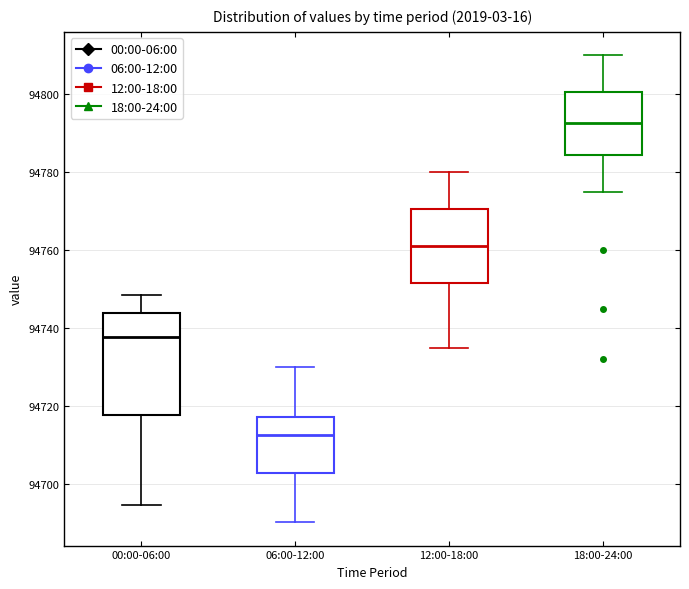

Which box has the highest median line?

18:00-24:00